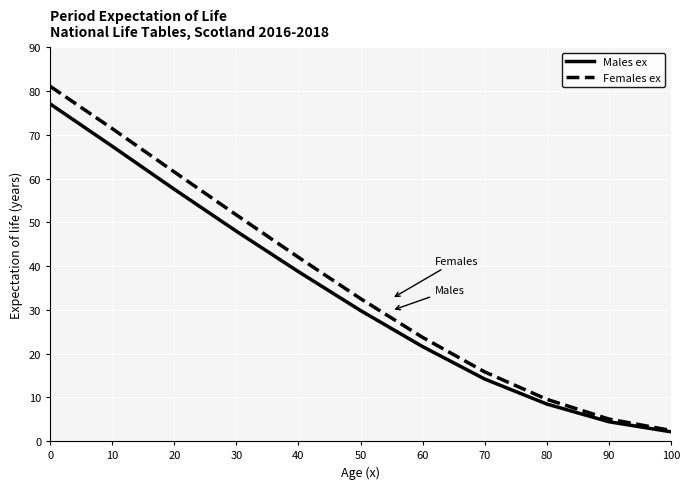

What is the total value across all series at 80?

18.1